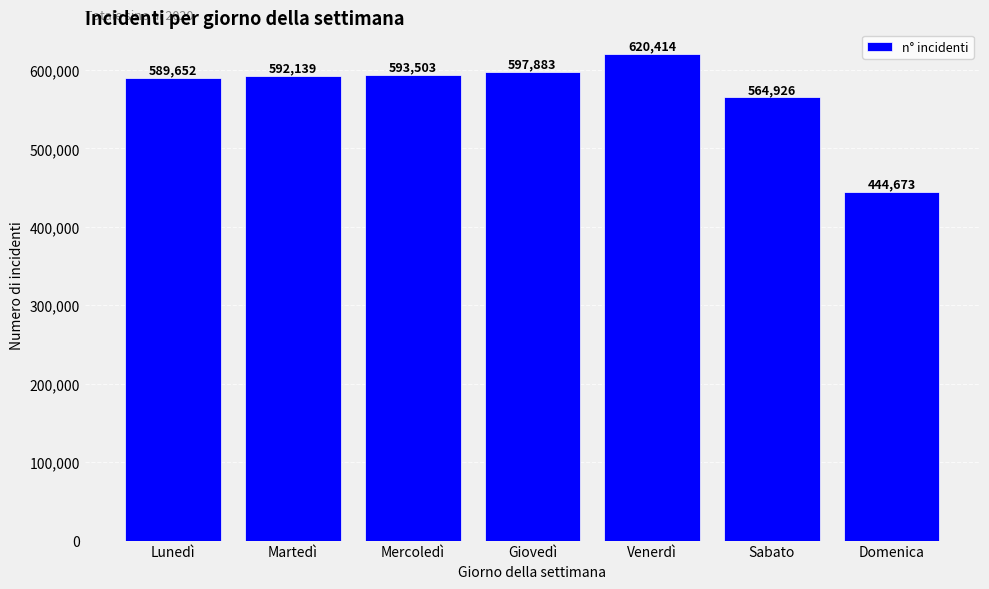

Reading left to right, transcribe all the data shown in this chart.

589652	592139	593503	597883	620414	564926	444673